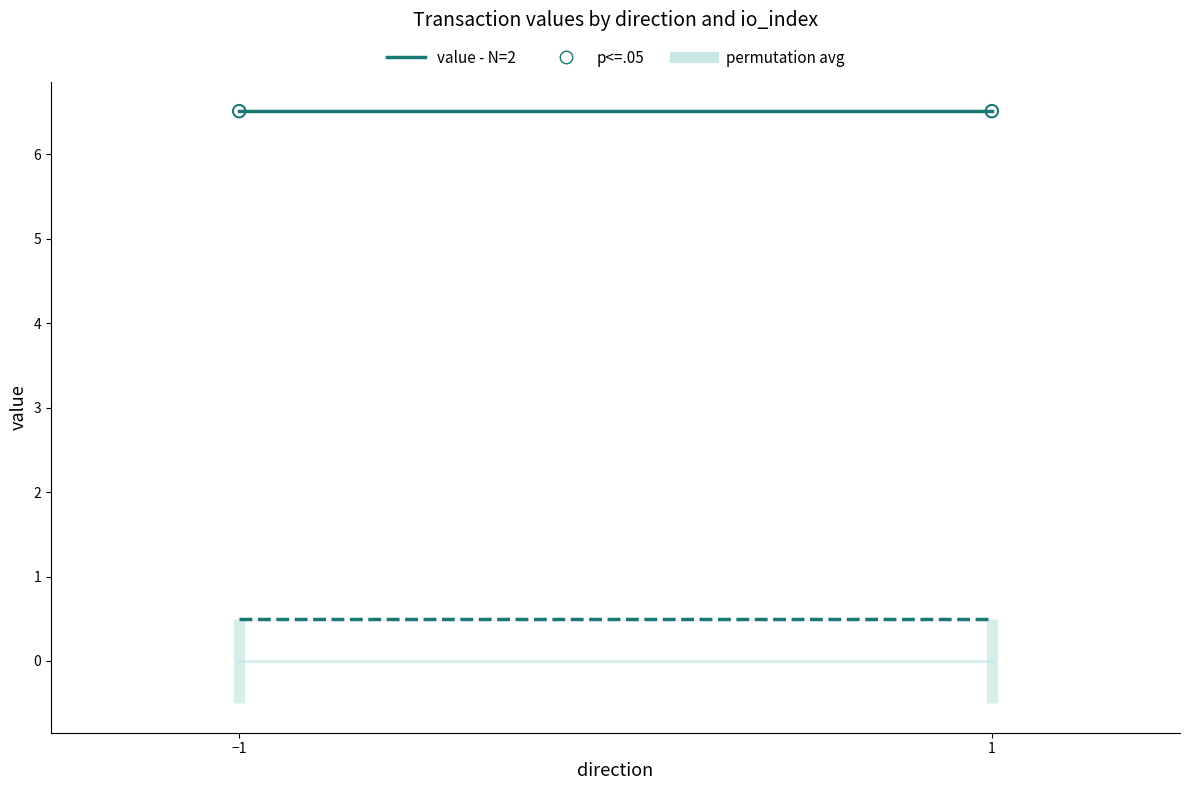

Which series contains the highest Y value?

value (mean per direction)